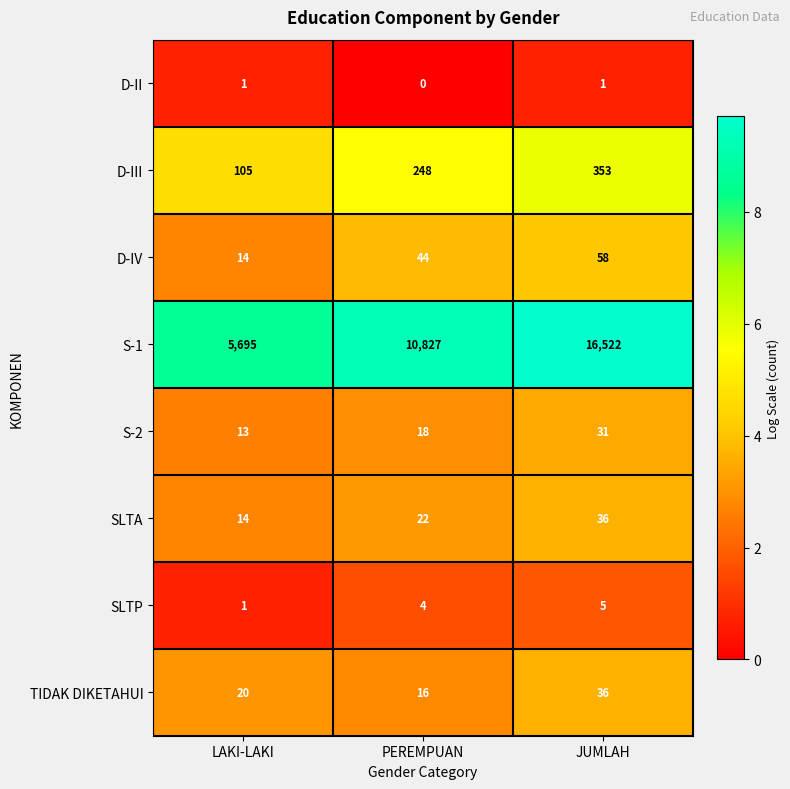

Where is S-1 nearest to the value 11108?

PEREMPUAN